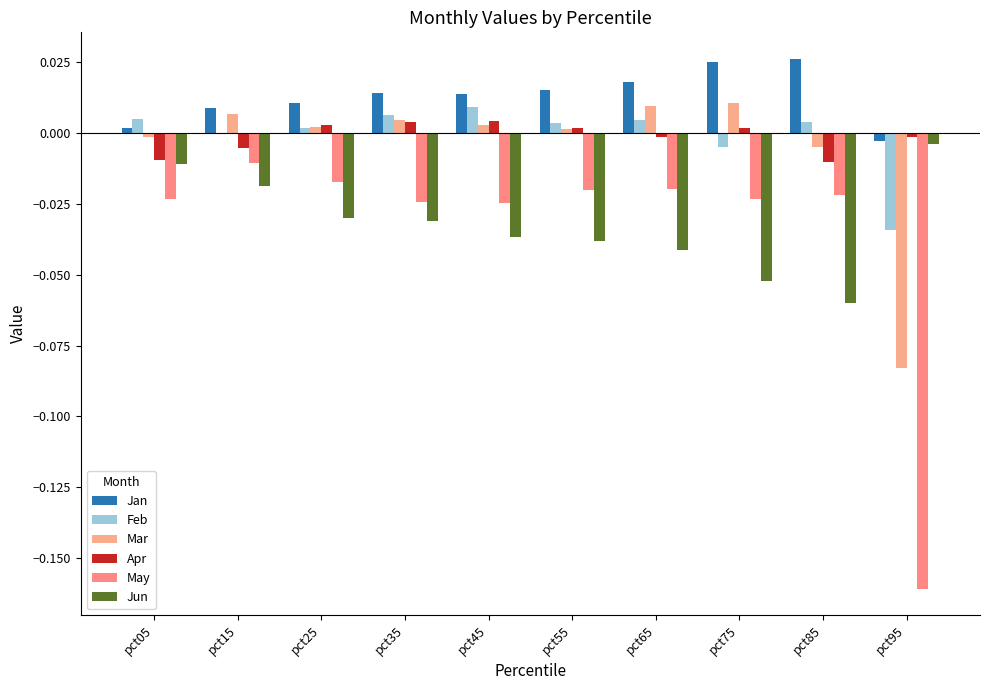

What is the difference between the maximum and minimum values in the Jun series?

0.1